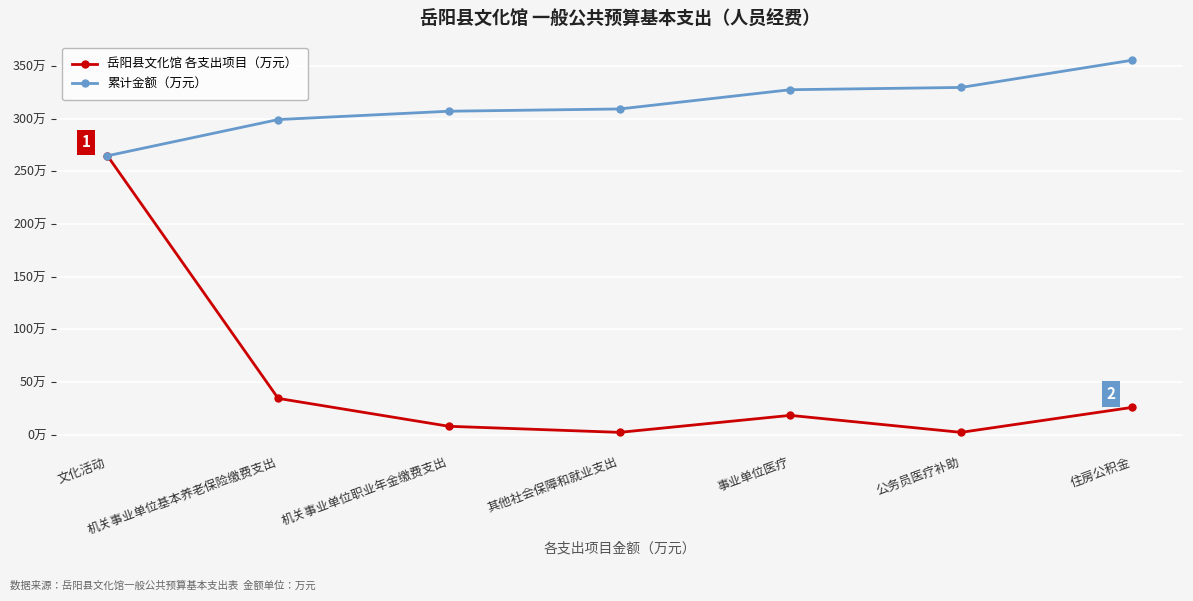

What is the minimum value for 累计金额（万元）?

264.8